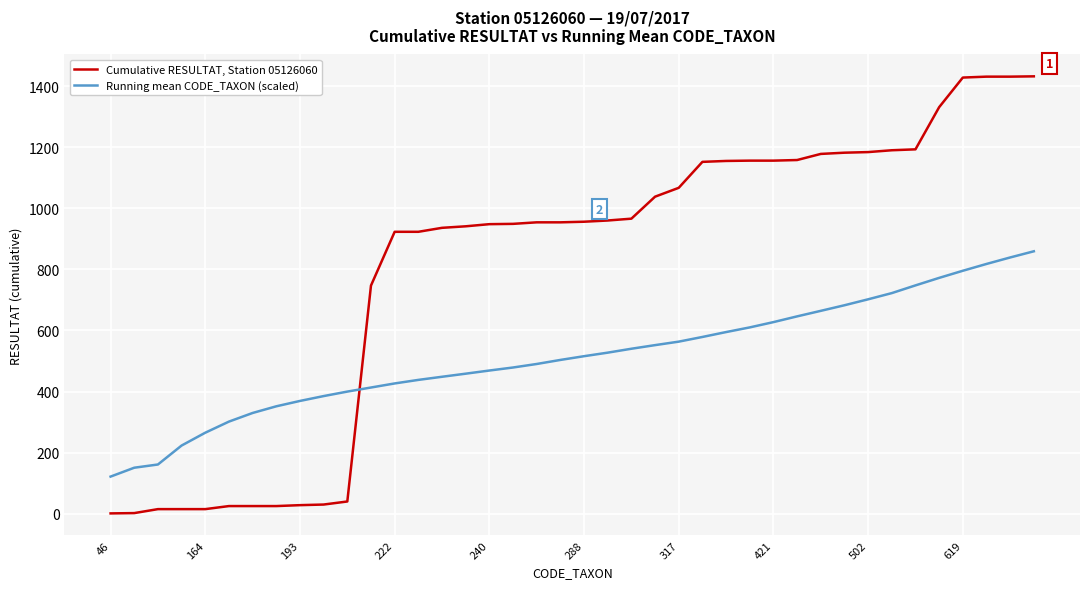

Which series has the largest total across all categories?

Cumulative RESULTAT, Station 05126060